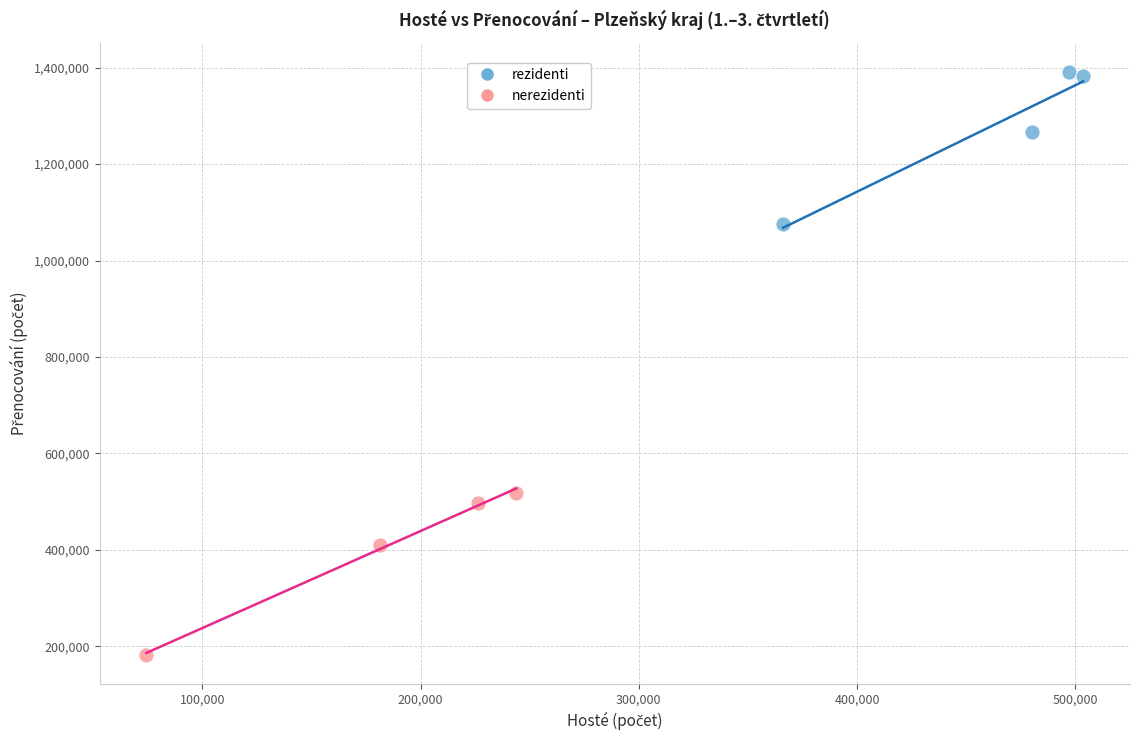

Which series reaches the maximum Y coordinate?

rezidenti